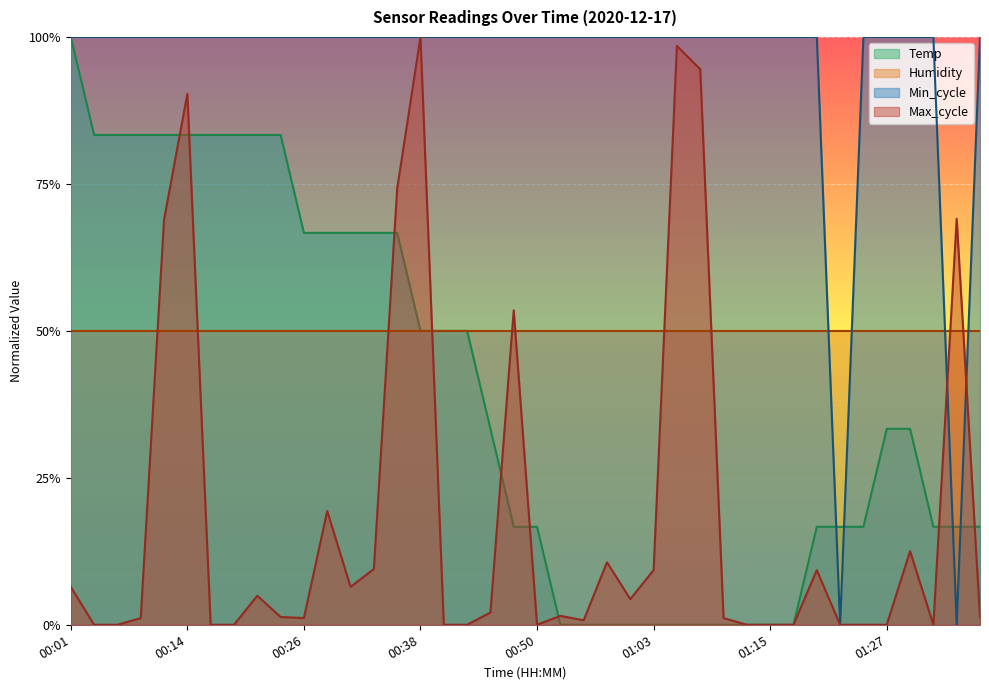

What is the sum of the Max_cycle values at 01:17 and 01:34?

0.7